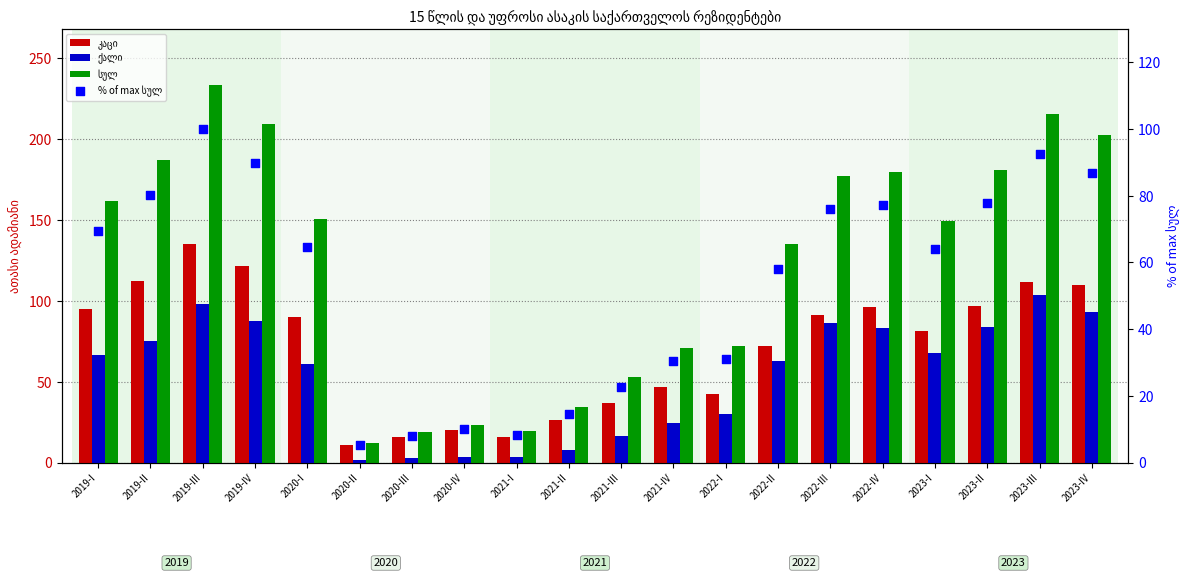

Which series has the widest spread of Y values?

სულ